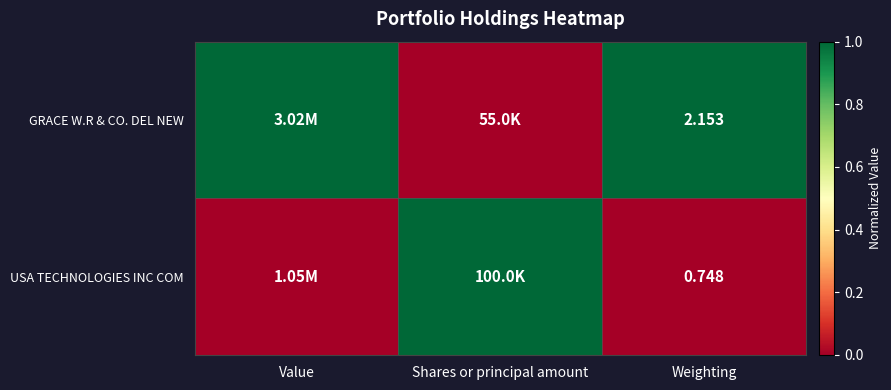

Rank the series at Weighting from lowest to highest value.

USA TECHNOLOGIES INC COM, GRACE W.R & CO. DEL NEW